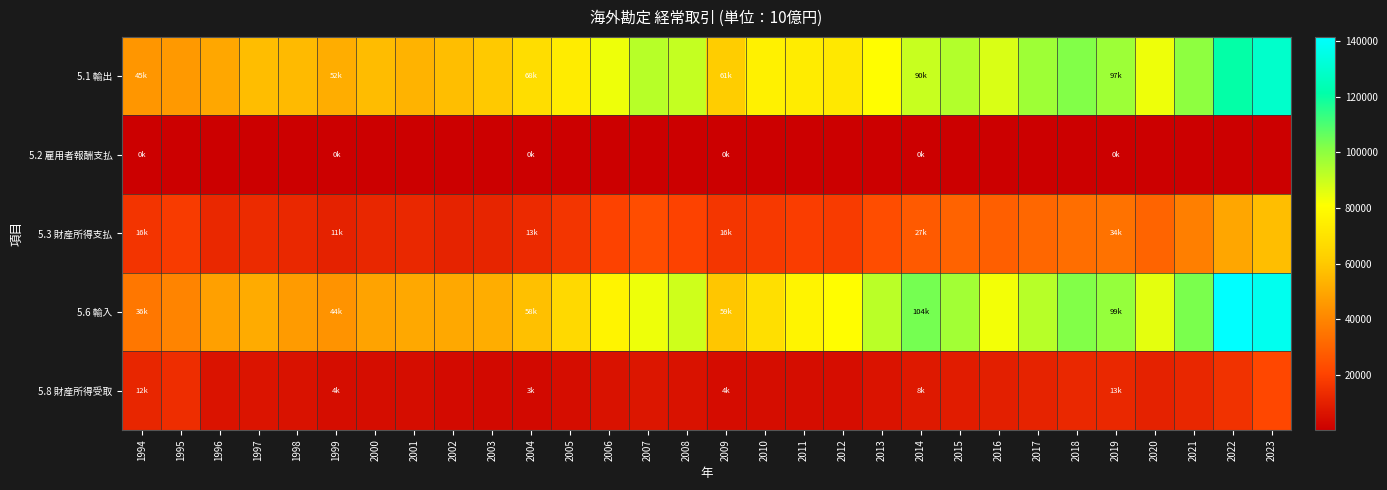

At which category is the sum across all series the highest?

2023